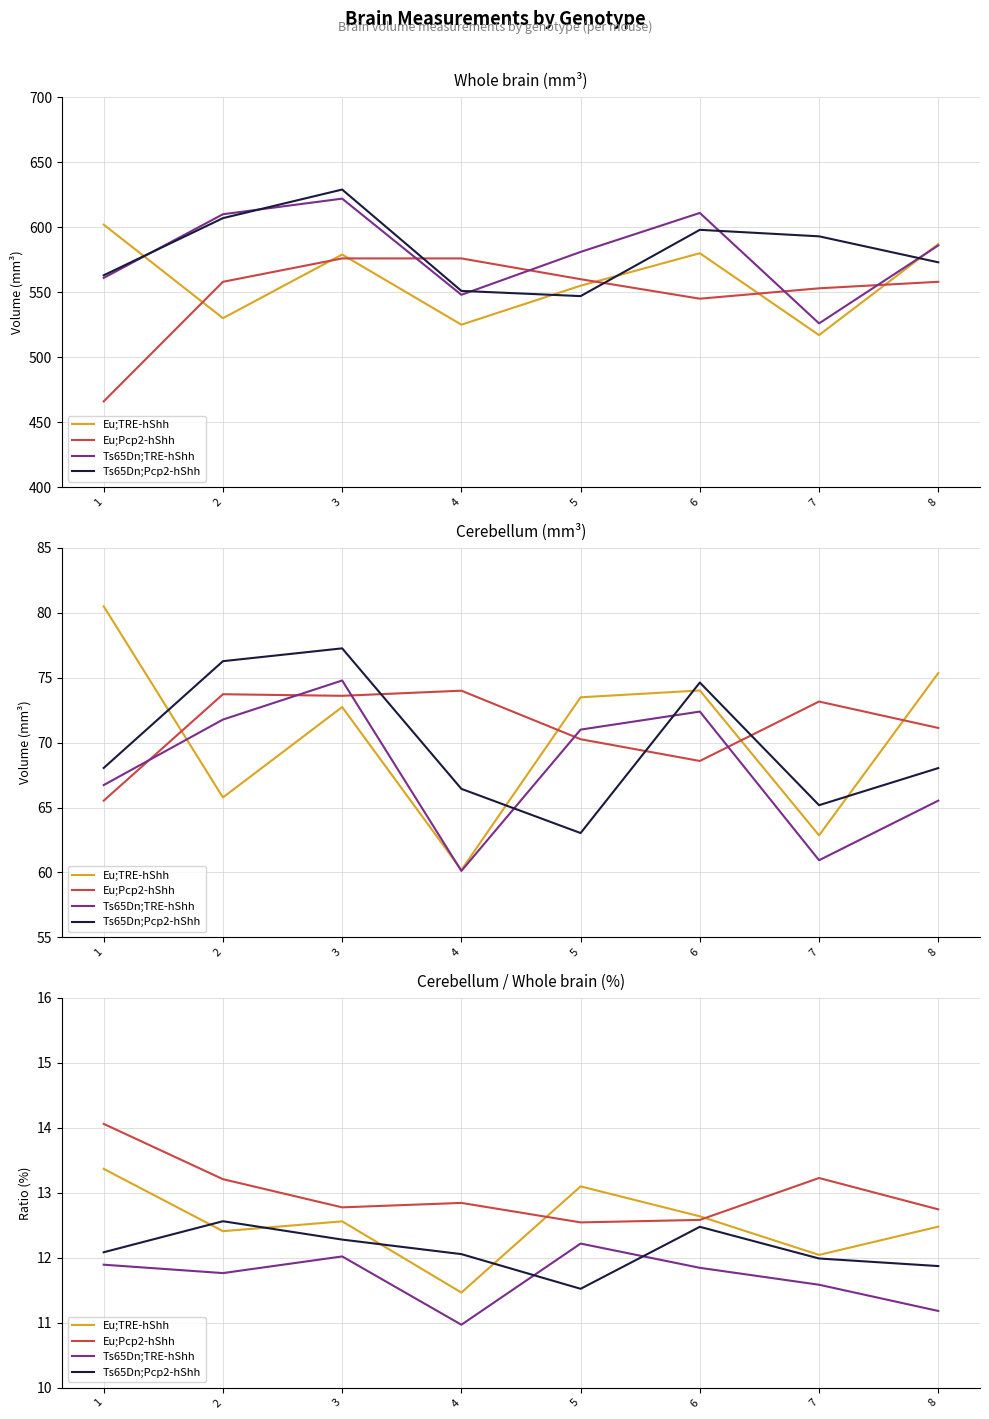

True or false: Eu;TRE-hShh and Ts65Dn;TRE-hShh cross at least once.

False